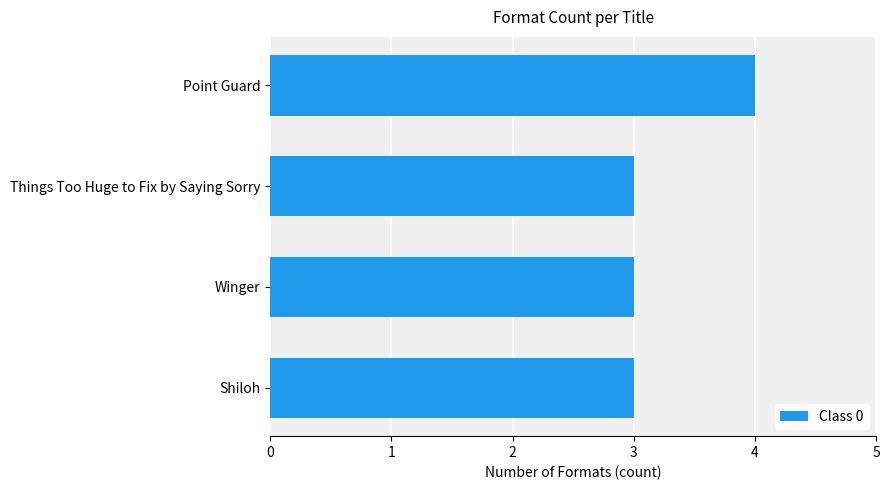

Reading top to bottom, extract all data points from this chart.

4	3	3	3